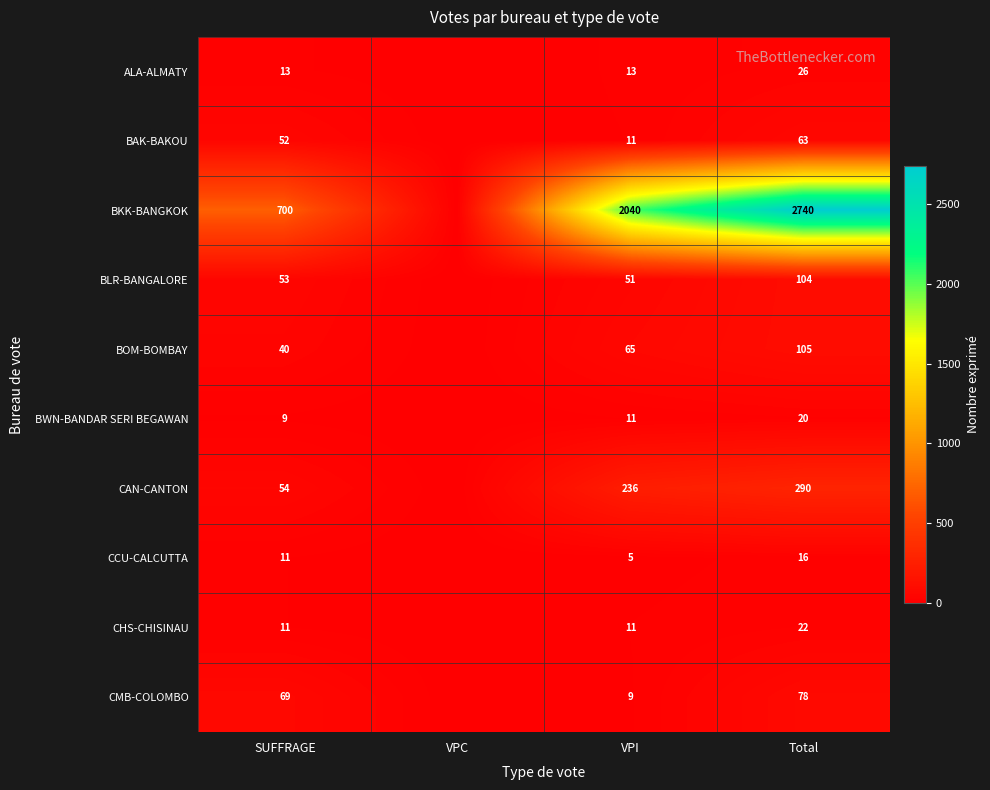

Rank the series at Total from lowest to highest value.

CCU-CALCUTTA, BWN-BANDAR SERI BEGAWAN, CHS-CHISINAU, ALA-ALMATY, BAK-BAKOU, CMB-COLOMBO, BLR-BANGALORE, BOM-BOMBAY, CAN-CANTON, BKK-BANGKOK